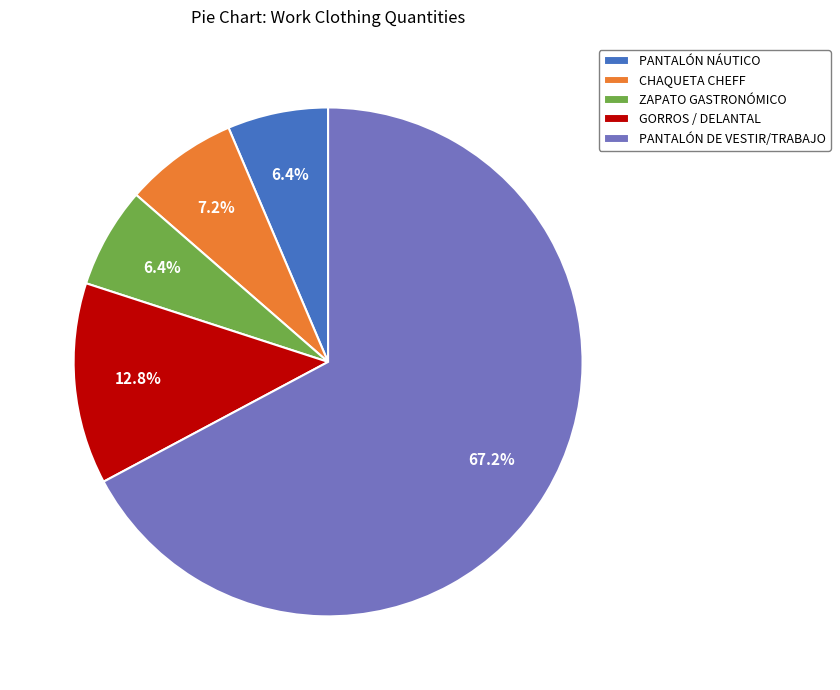

What portion of the pie excludes CHAQUETA CHEFF?

92.8%